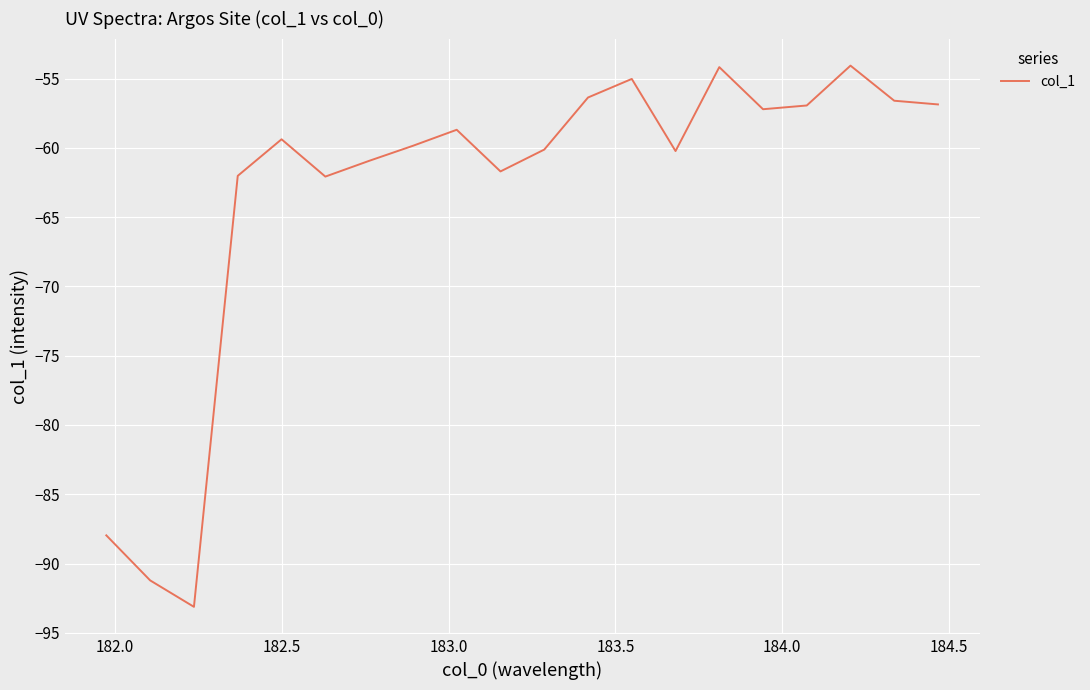

What is the difference between the maximum and minimum values?

39.1